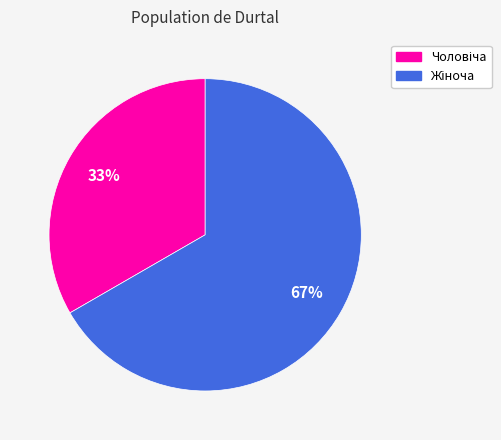

Count the number of slices in the pie.

2